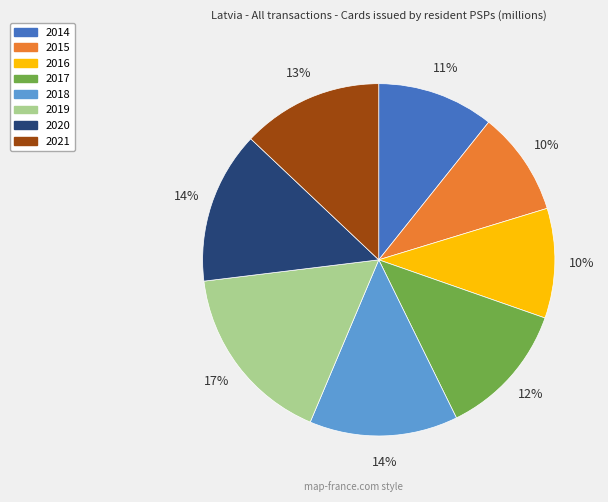

What percentage is the 2017 slice, to the nearest percent?

12%